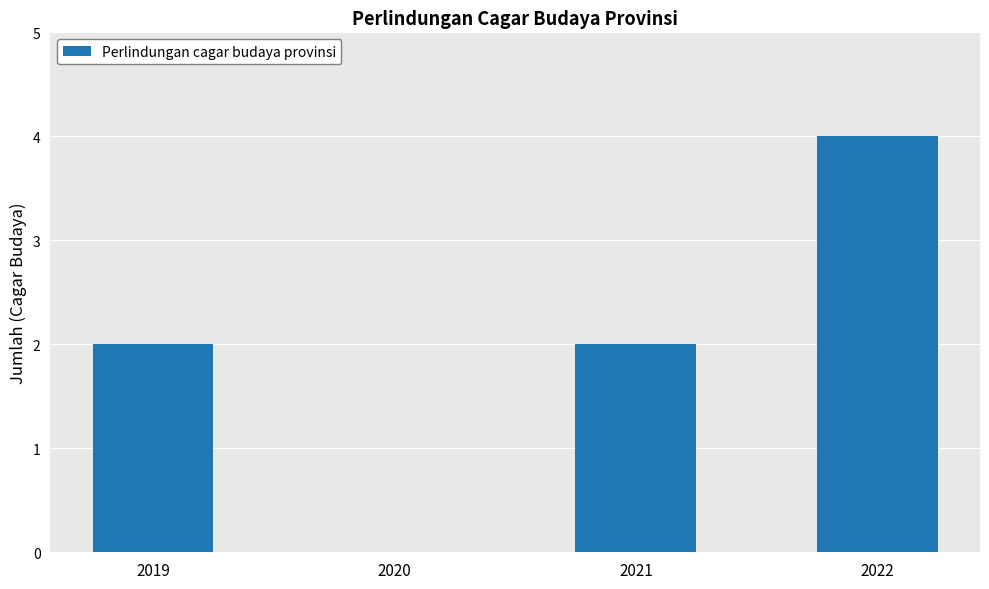

Is it true that the value at 2022 is 2?

False